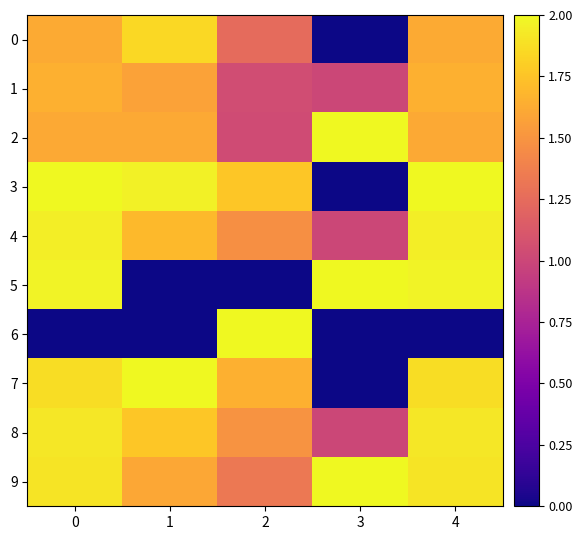

What is the total value across all series at 3?

9.0